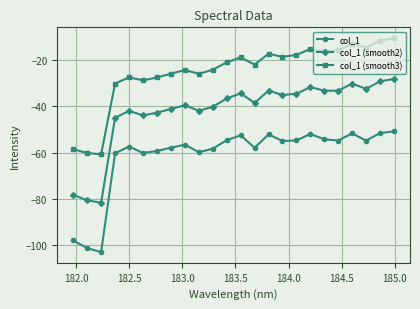

Which series has the largest total across all categories?

col_1 (smooth3)